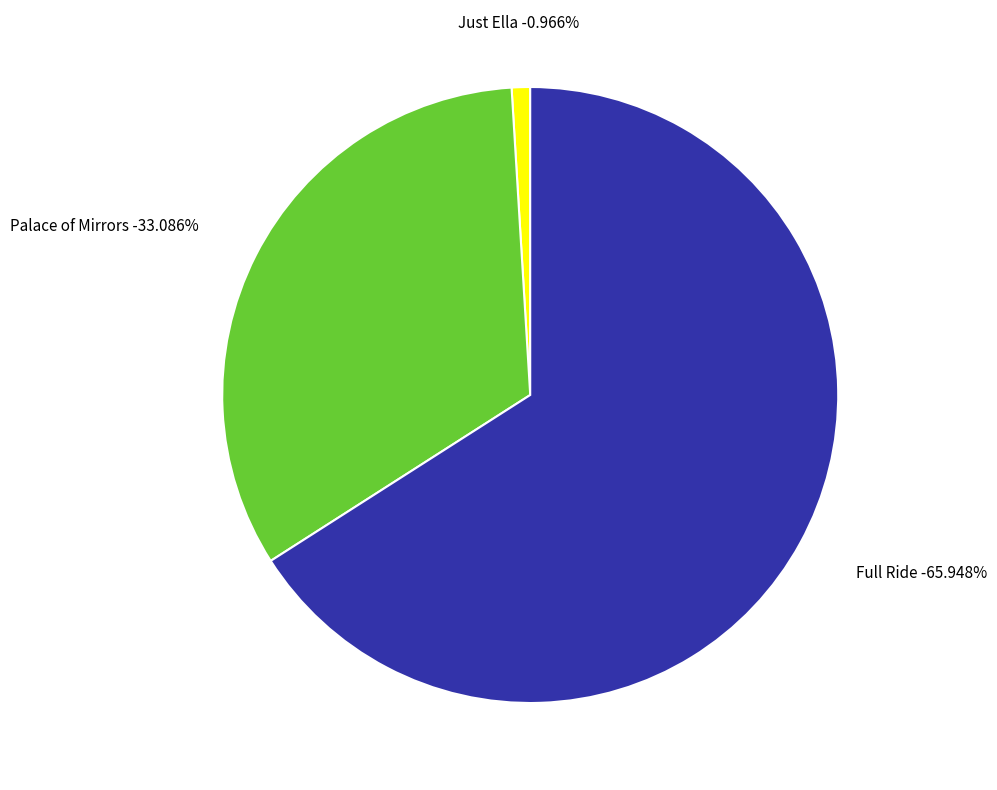

What is the ratio of the value at Full Ride to the value at Just Ella?

68.3